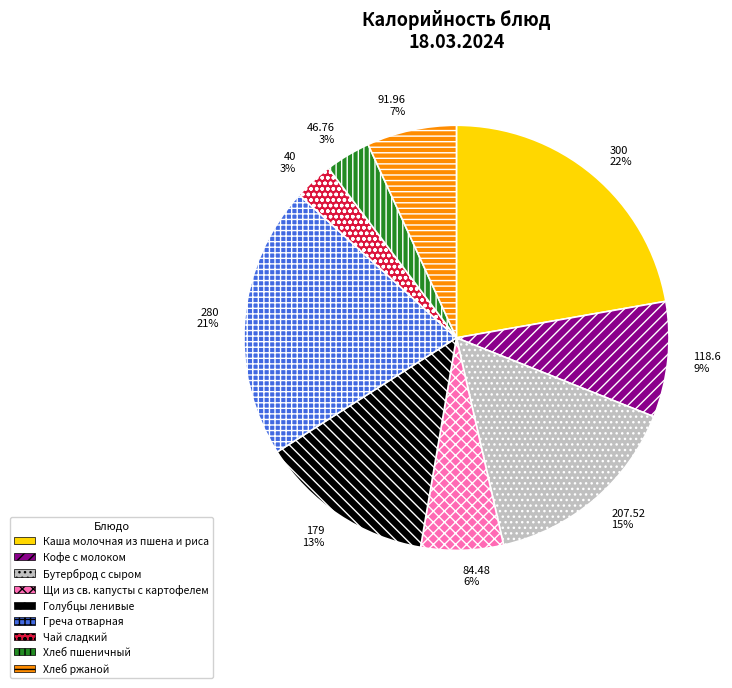

What is the ratio of the value at 207.52 15% to the value at 300 22%?

0.7